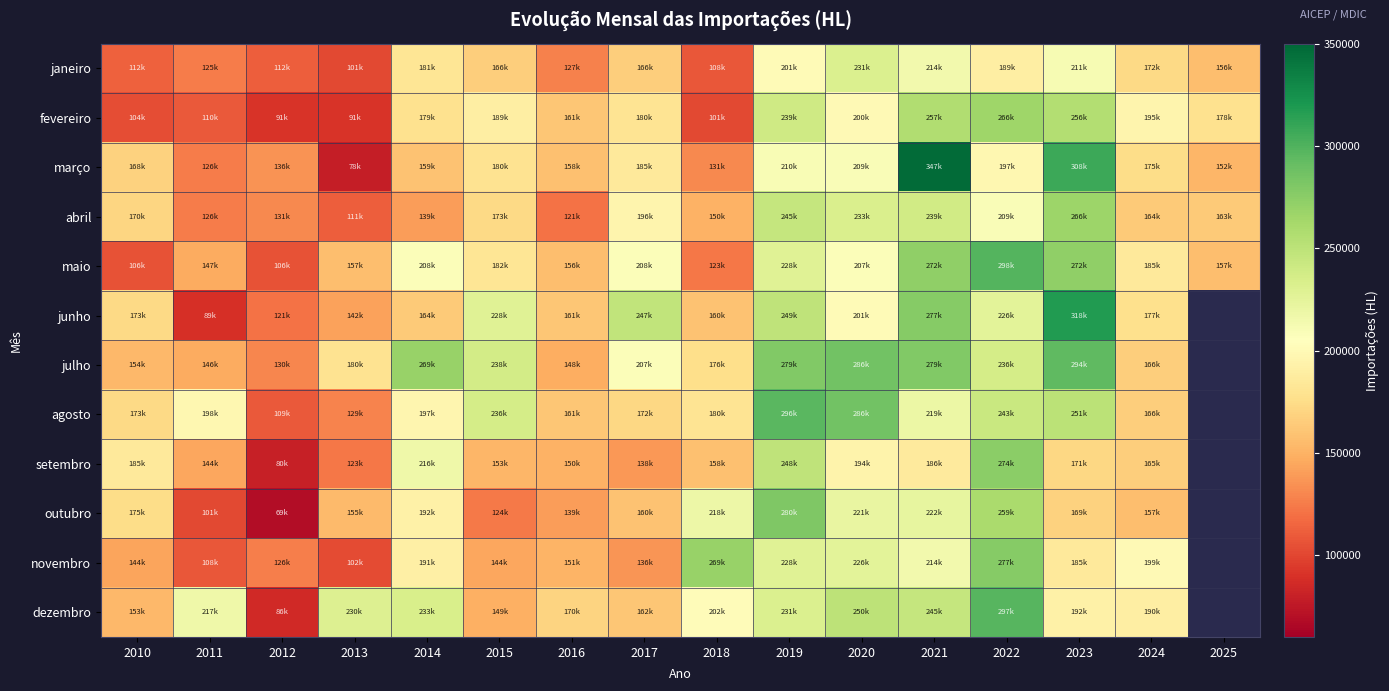

Read the maio value at 2012.

106191.6